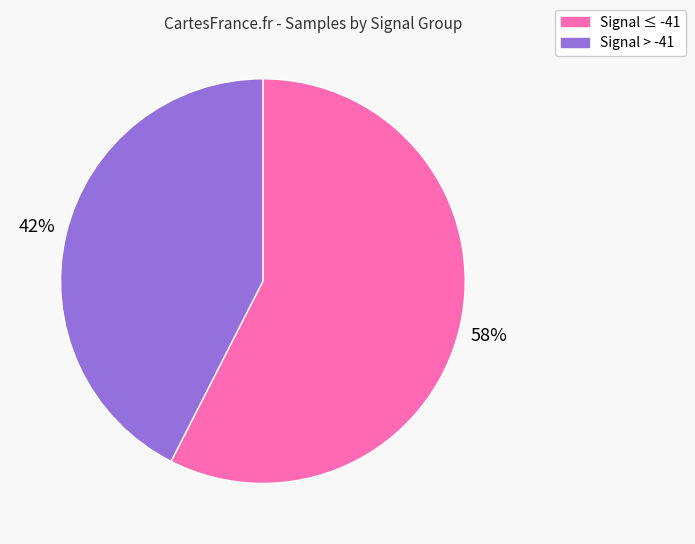

Rank the categories by value from lowest to highest.

Signal > -41, Signal ≤ -41